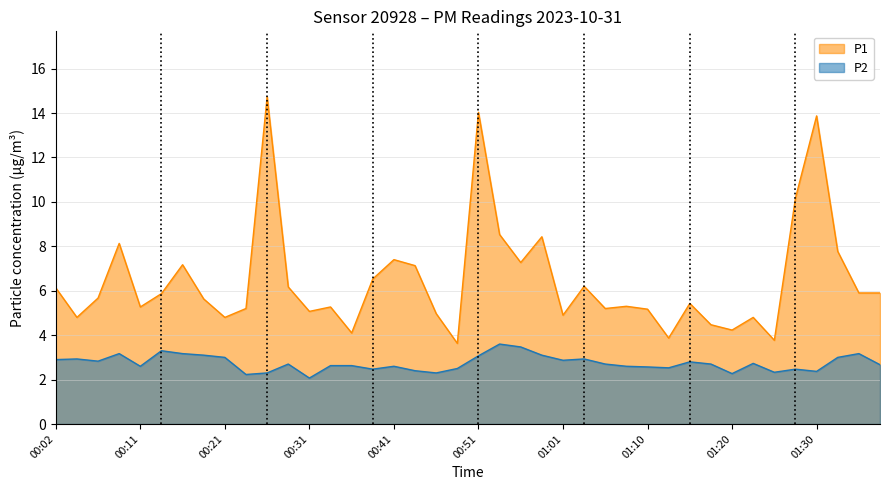

True or false: P1 and P2 intersect in this chart.

False